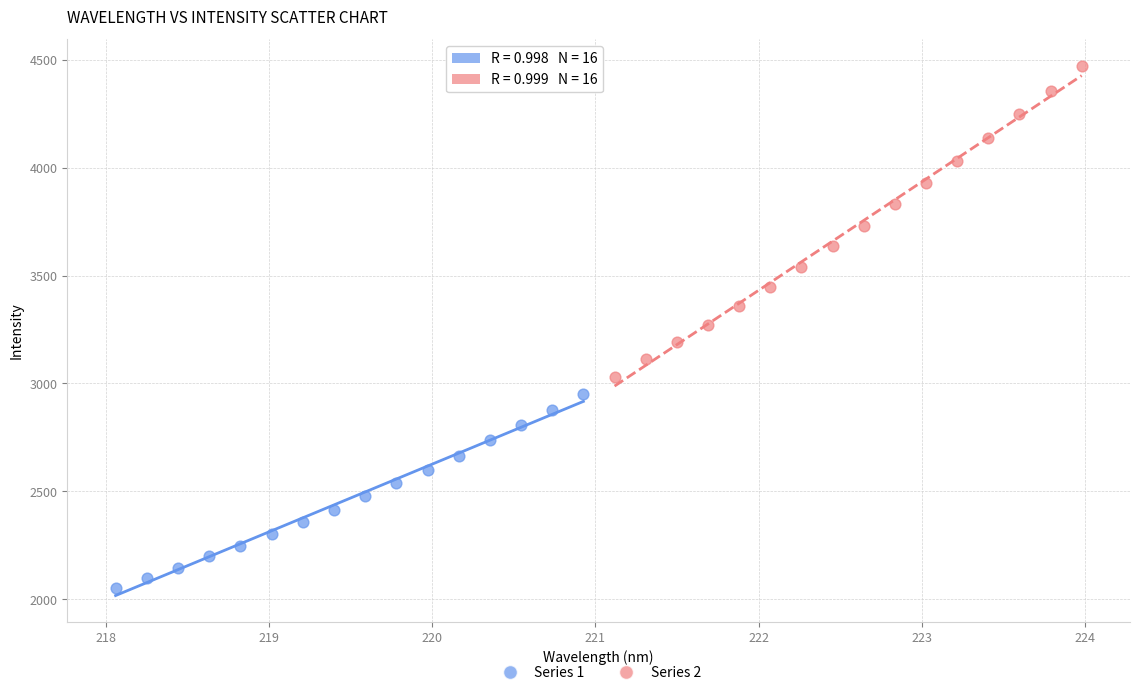

Which series reaches the minimum Y coordinate?

Series 1